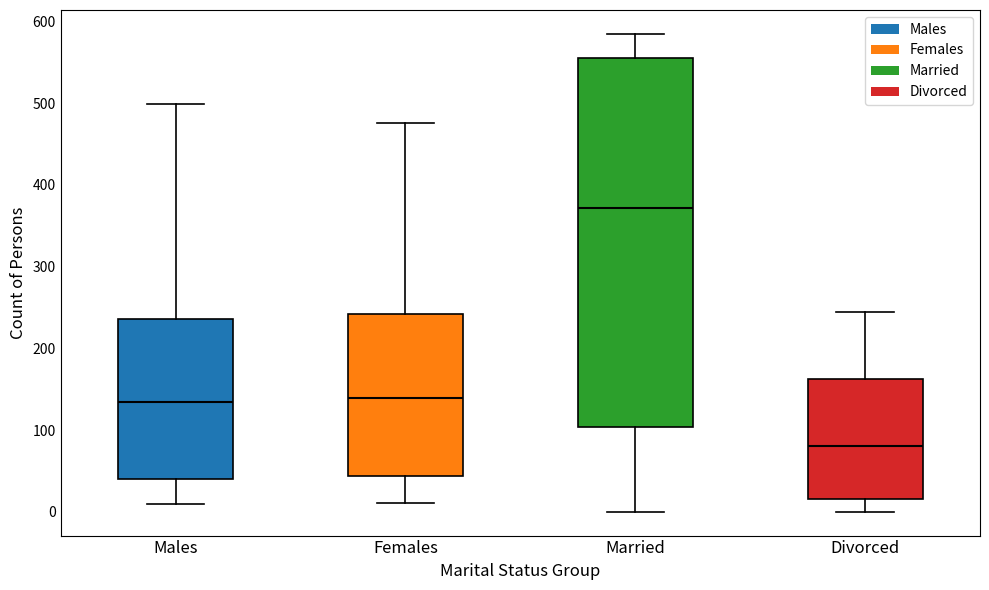

Reading left to right, read every box against the y-axis: the position of its median line, the range the box covers, and the ends of its whiskers. The values are not printed on the chart, so give them approximately, as read against the axis.

Males: median 130, box 40 to 240, whiskers 10 to 500
Females: median 140, box 40 to 240, whiskers 10 to 480
Married: median 370, box 100 to 560, whiskers 0 to 590
Divorced: median 80, box 20 to 160, whiskers 0 to 240